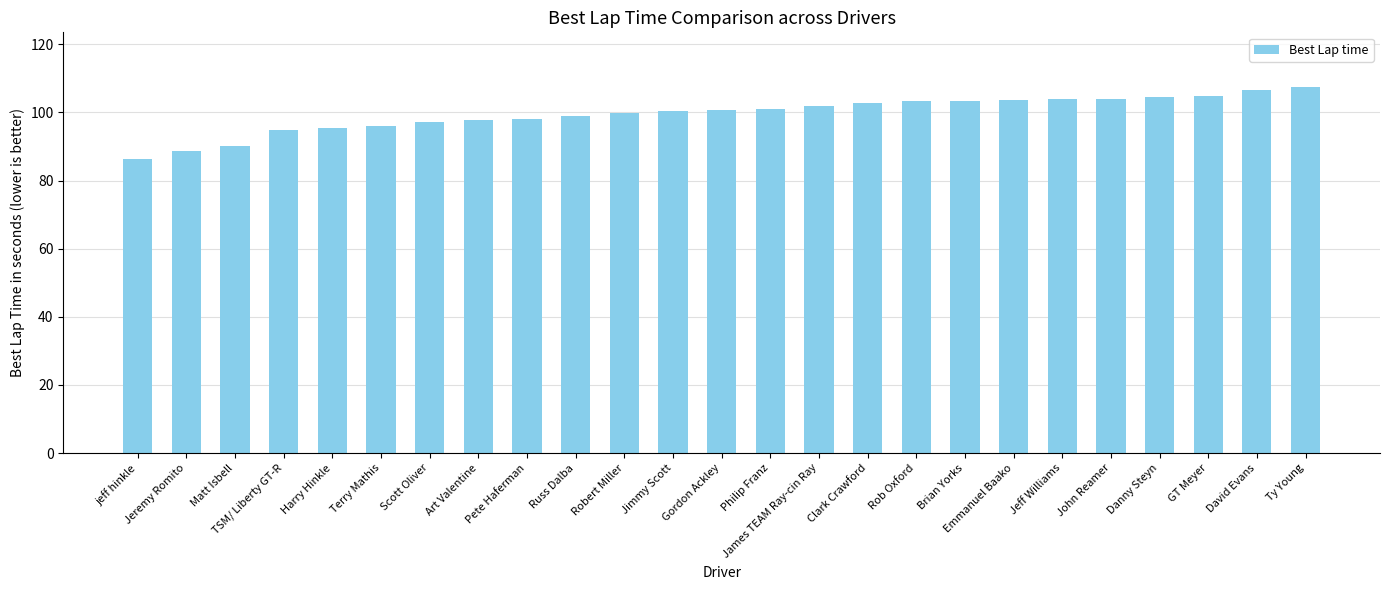

What is the label of the 14th bar from the left?

Philip Franz